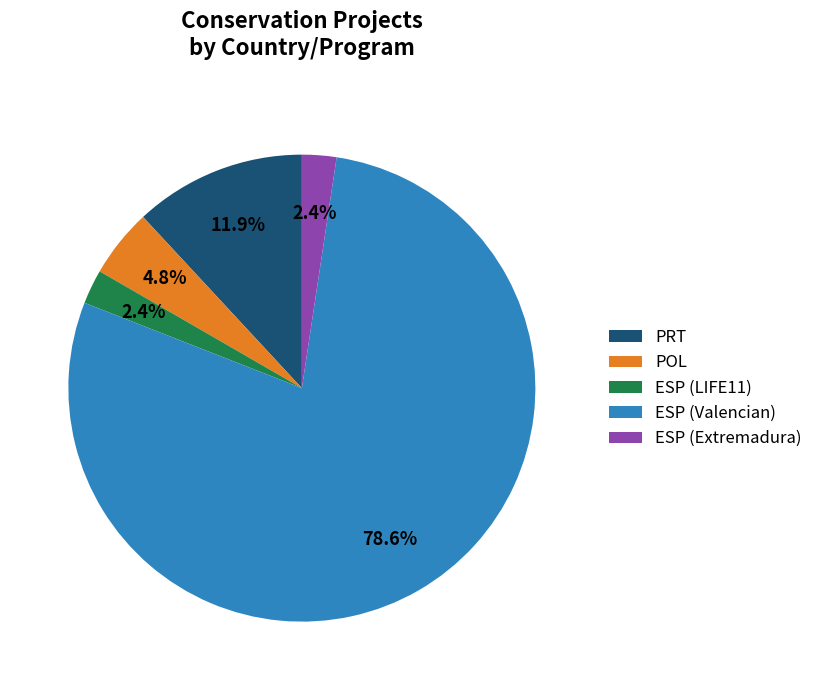

To the nearest percent, what is the average slice percentage?

20%